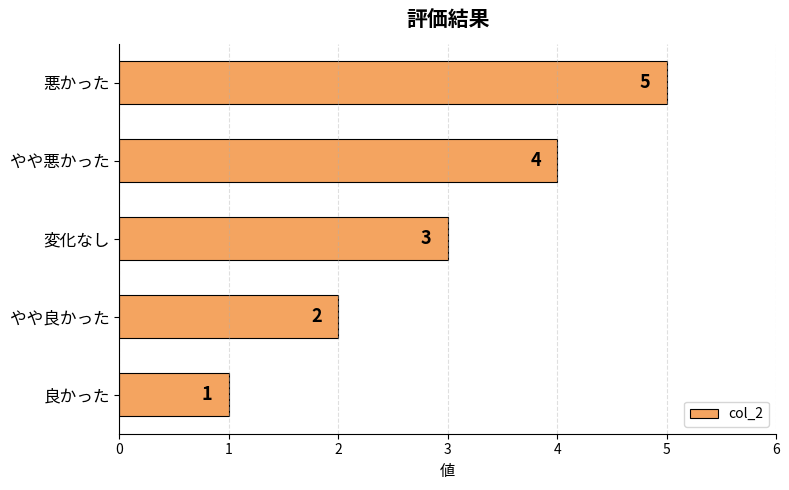

List the labels in order of value, largest first.

悪かった, やや悪かった, 変化なし, やや良かった, 良かった